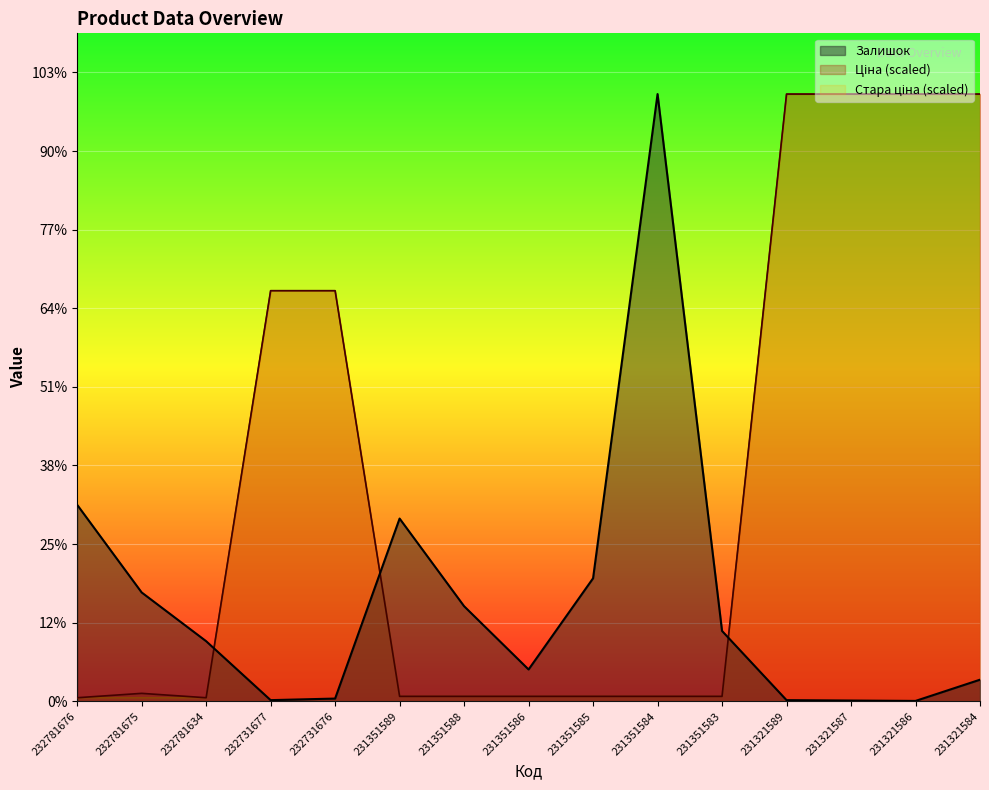

How many lines are shown in the chart?

3